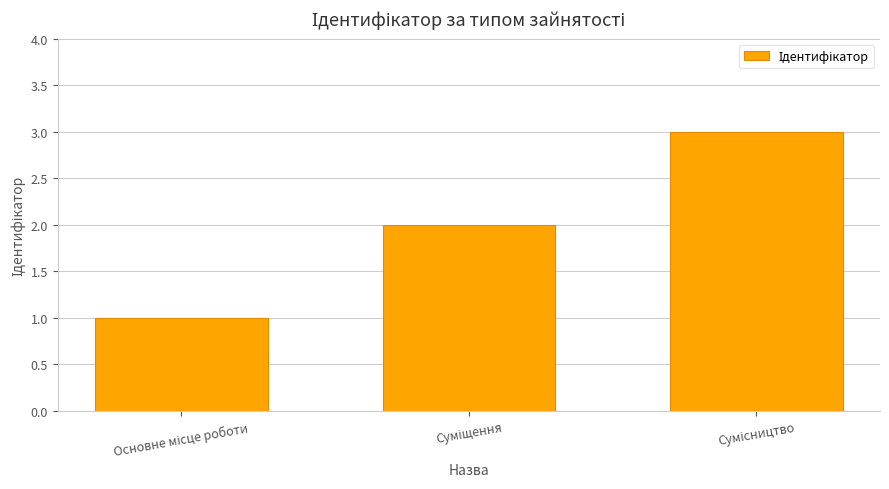

What is the greatest value displayed?

3